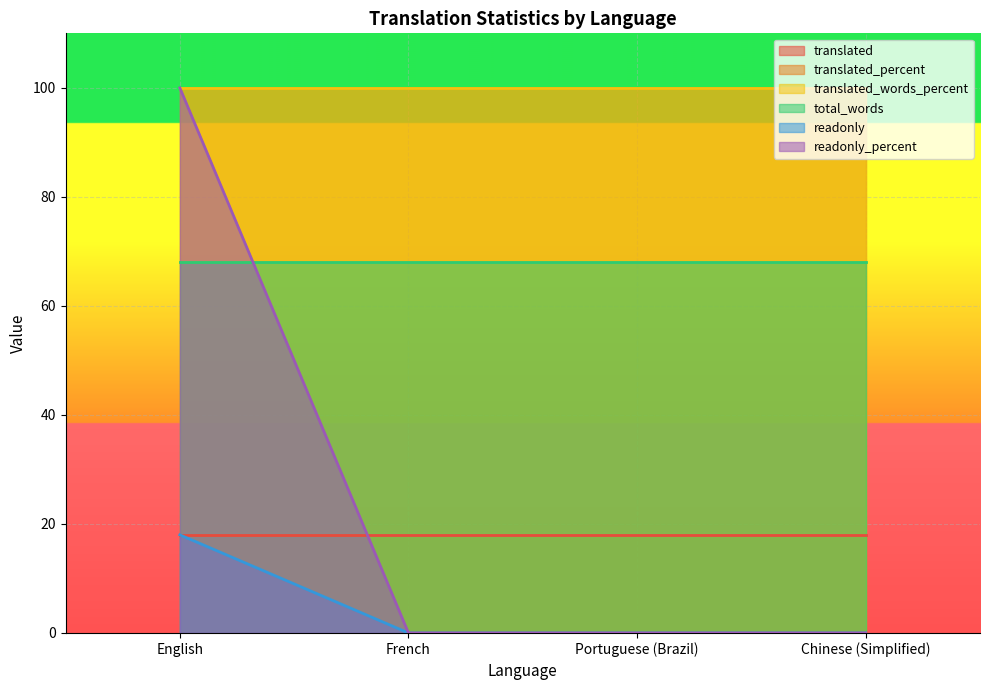

What is the sum of the total_words values at English and French?

136